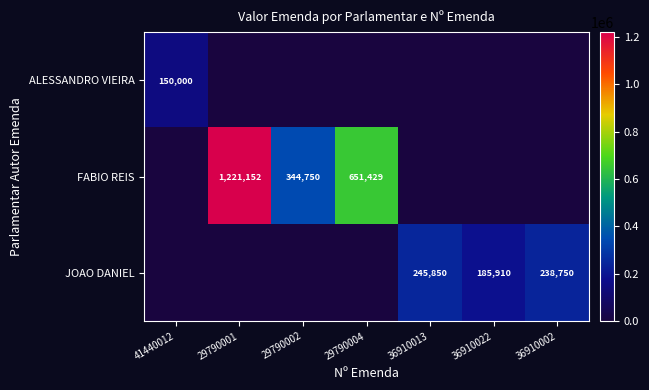

The value of FABIO REIS at 29790001 is 1810330. True or false?

False